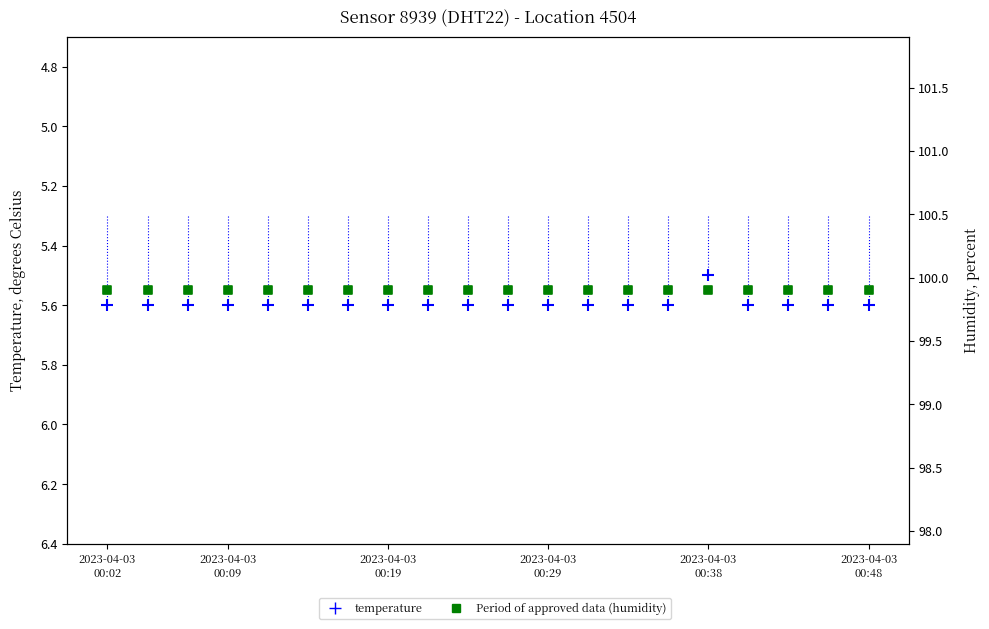

Which series reaches the maximum Y coordinate?

humidity